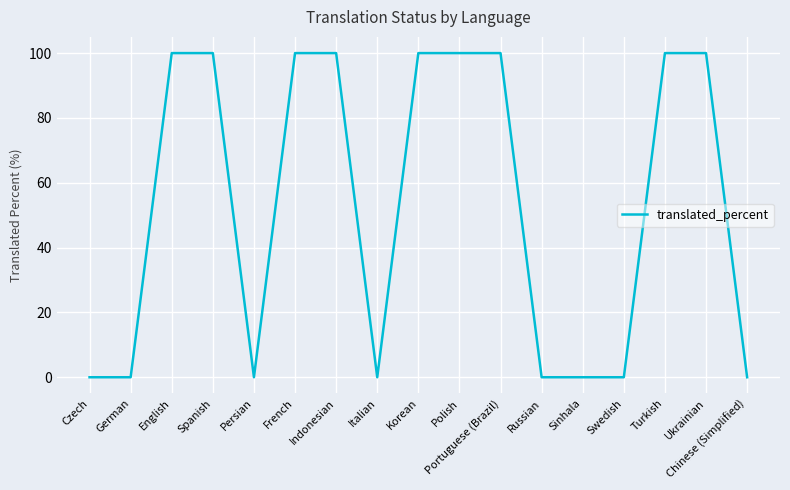

Count the number of categories in the chart.

17